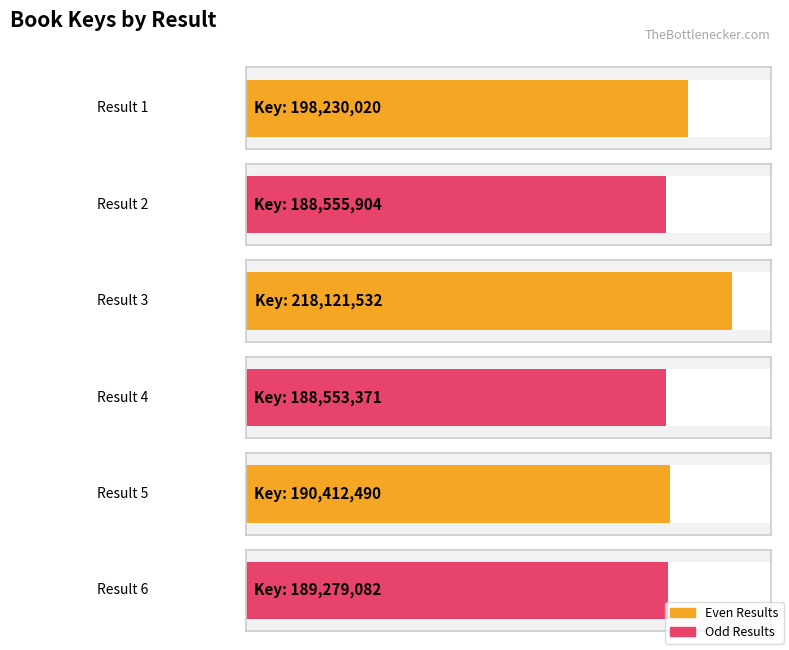

What is the difference between the values at 3 and 4?

29568161